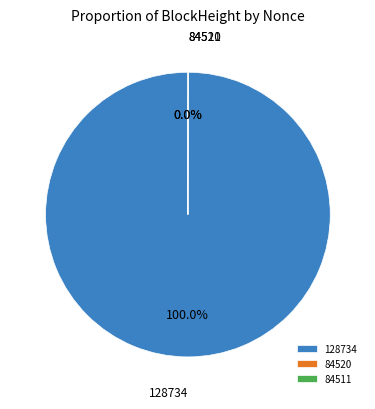

Is it true that 128734 is 100% of the pie?

True